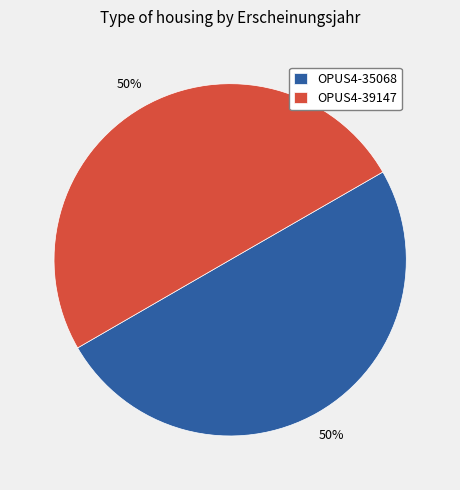

To the nearest percent, what is the combined percentage of OPUS4-35068 and OPUS4-39147?

100%